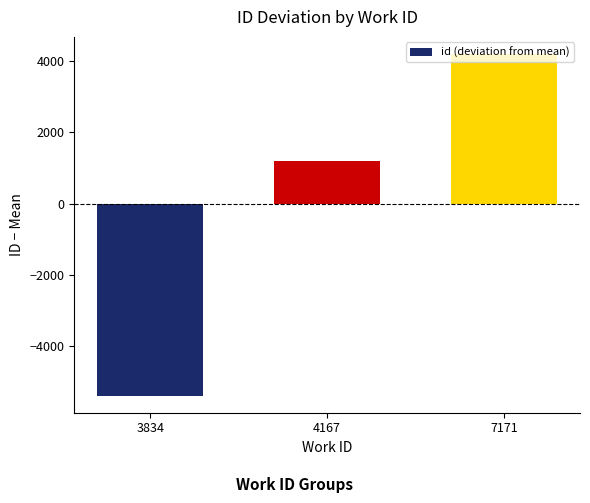

What is the value of the 3rd bar from the left?

4204.3